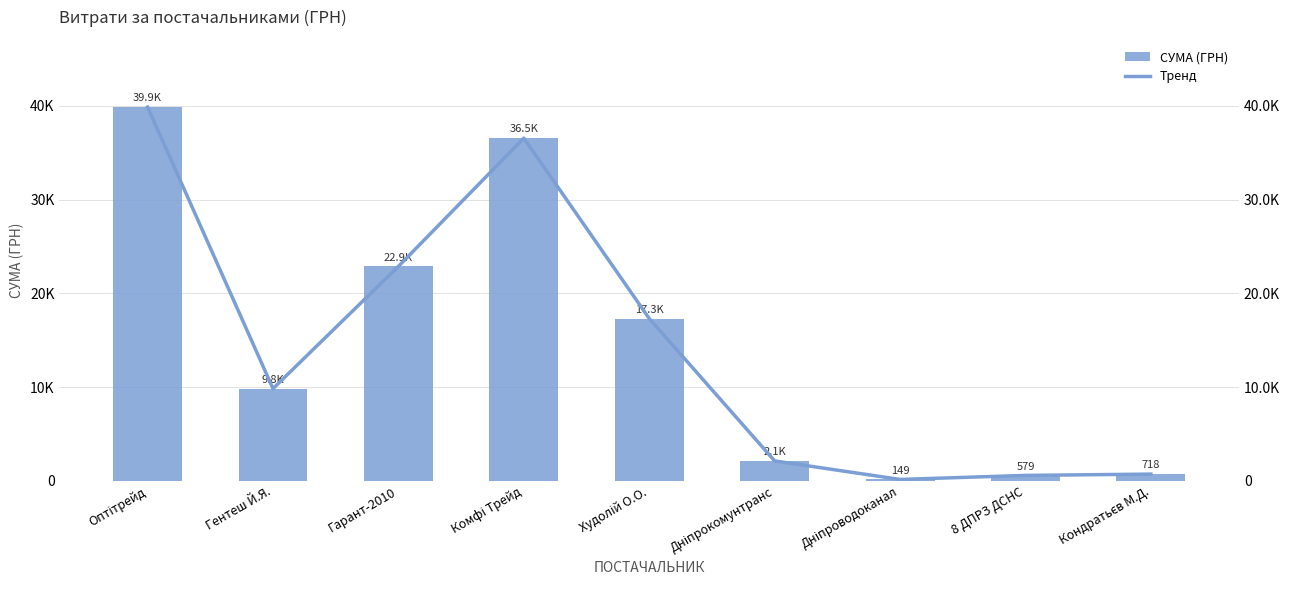

What is the difference between the Тренд values at Худолій О.О. and Кондратьєв М.Д.?

16589.0